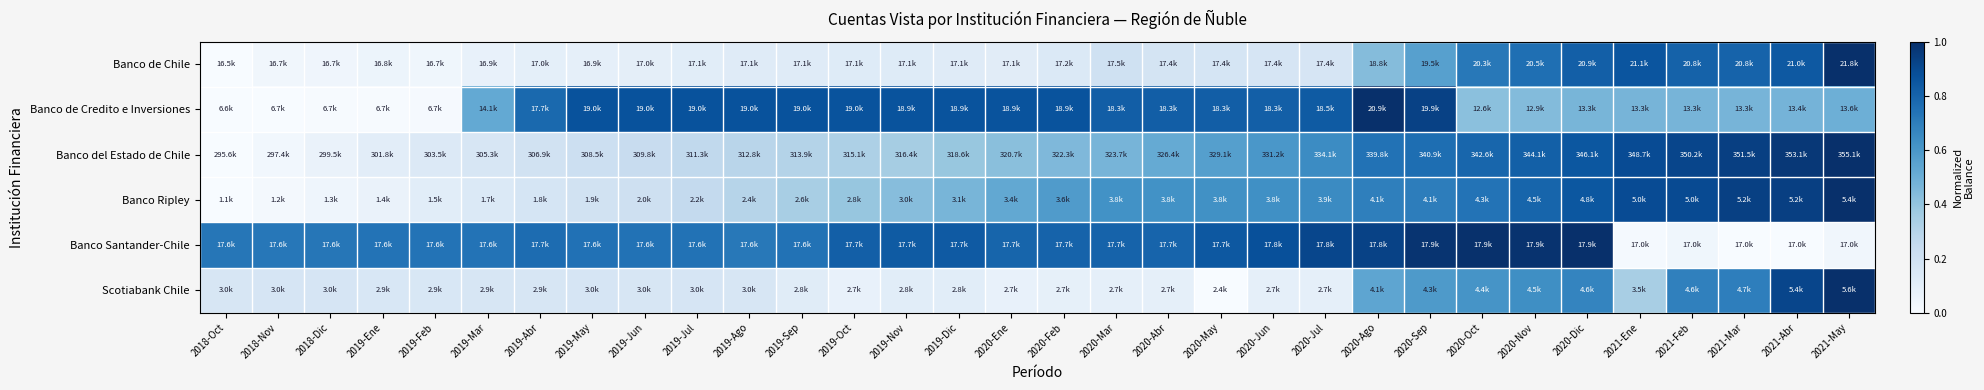

Reading right to left, extract all data points from this chart.

Banco de Chile: 2021-May=1.0	2021-Abr=0.8	2021-Mar=0.8	2021-Feb=0.8	2021-Ene=0.9	2020-Dic=0.8	2020-Nov=0.8	2020-Oct=0.7	2020-Sep=0.6	2020-Ago=0.4	2020-Jul=0.2	2020-Jun=0.2	2020-May=0.2	2020-Abr=0.2	2020-Mar=0.2	2020-Feb=0.1	2020-Ene=0.1	2019-Dic=0.1	2019-Nov=0.1	2019-Oct=0.1	2019-Sep=0.1	2019-Ago=0.1	2019-Jul=0.1	2019-Jun=0.1	2019-May=0.1	2019-Abr=0.1	2019-Mar=0.1	2019-Feb=0.0	2019-Ene=0.1	2018-Dic=0.0	2018-Nov=0.0	2018-Oct=0.0
Banco de Credito e Inversiones: 2021-May=0.5	2021-Abr=0.5	2021-Mar=0.5	2021-Feb=0.5	2021-Ene=0.5	2020-Dic=0.5	2020-Nov=0.4	2020-Oct=0.4	2020-Sep=0.9	2020-Ago=1.0	2020-Jul=0.8	2020-Jun=0.8	2020-May=0.8	2020-Abr=0.8	2020-Mar=0.8	2020-Feb=0.9	2020-Ene=0.9	2019-Dic=0.9	2019-Nov=0.9	2019-Oct=0.9	2019-Sep=0.9	2019-Ago=0.9	2019-Jul=0.9	2019-Jun=0.9	2019-May=0.9	2019-Abr=0.8	2019-Mar=0.5	2019-Feb=0.0	2019-Ene=0.0	2018-Dic=0.0	2018-Nov=0.0	2018-Oct=0.0
Banco del Estado de Chile: 2021-May=1.0	2021-Abr=1.0	2021-Mar=0.9	2021-Feb=0.9	2021-Ene=0.9	2020-Dic=0.8	2020-Nov=0.8	2020-Oct=0.8	2020-Sep=0.8	2020-Ago=0.7	2020-Jul=0.6	2020-Jun=0.6	2020-May=0.6	2020-Abr=0.5	2020-Mar=0.5	2020-Feb=0.4	2020-Ene=0.4	2019-Dic=0.4	2019-Nov=0.4	2019-Oct=0.3	2019-Sep=0.3	2019-Ago=0.3	2019-Jul=0.3	2019-Jun=0.2	2019-May=0.2	2019-Abr=0.2	2019-Mar=0.2	2019-Feb=0.1	2019-Ene=0.1	2018-Dic=0.1	2018-Nov=0.0	2018-Oct=0.0
Banco Ripley: 2021-May=1.0	2021-Abr=0.9	2021-Mar=0.9	2021-Feb=0.9	2021-Ene=0.9	2020-Dic=0.8	2020-Nov=0.8	2020-Oct=0.7	2020-Sep=0.7	2020-Ago=0.7	2020-Jul=0.7	2020-Jun=0.6	2020-May=0.6	2020-Abr=0.6	2020-Mar=0.6	2020-Feb=0.6	2020-Ene=0.5	2019-Dic=0.5	2019-Nov=0.4	2019-Oct=0.4	2019-Sep=0.3	2019-Ago=0.3	2019-Jul=0.3	2019-Jun=0.2	2019-May=0.2	2019-Abr=0.2	2019-Mar=0.1	2019-Feb=0.1	2019-Ene=0.1	2018-Dic=0.0	2018-Nov=0.0	2018-Oct=0.0
Banco Santander-Chile: 2021-May=0.0	2021-Abr=0.0	2021-Mar=0.0	2021-Feb=0.0	2021-Ene=0.0	2020-Dic=1.0	2020-Nov=1.0	2020-Oct=1.0	2020-Sep=1.0	2020-Ago=0.9	2020-Jul=0.9	2020-Jun=0.9	2020-May=0.8	2020-Abr=0.8	2020-Mar=0.8	2020-Feb=0.8	2020-Ene=0.8	2019-Dic=0.8	2019-Nov=0.8	2019-Oct=0.8	2019-Sep=0.7	2019-Ago=0.7	2019-Jul=0.7	2019-Jun=0.7	2019-May=0.7	2019-Abr=0.8	2019-Mar=0.7	2019-Feb=0.7	2019-Ene=0.7	2018-Dic=0.7	2018-Nov=0.7	2018-Oct=0.7
Scotiabank Chile: 2021-May=1.0	2021-Abr=0.9	2021-Mar=0.7	2021-Feb=0.7	2021-Ene=0.3	2020-Dic=0.7	2020-Nov=0.6	2020-Oct=0.6	2020-Sep=0.6	2020-Ago=0.5	2020-Jul=0.1	2020-Jun=0.1	2020-May=0.0	2020-Abr=0.1	2020-Mar=0.1	2020-Feb=0.1	2020-Ene=0.1	2019-Dic=0.1	2019-Nov=0.1	2019-Oct=0.1	2019-Sep=0.1	2019-Ago=0.2	2019-Jul=0.2	2019-Jun=0.2	2019-May=0.2	2019-Abr=0.2	2019-Mar=0.2	2019-Feb=0.2	2019-Ene=0.2	2018-Dic=0.2	2018-Nov=0.2	2018-Oct=0.2